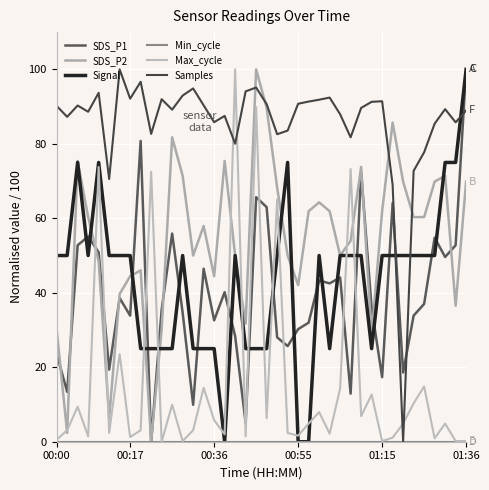

Count the number of categories in the chart.

40